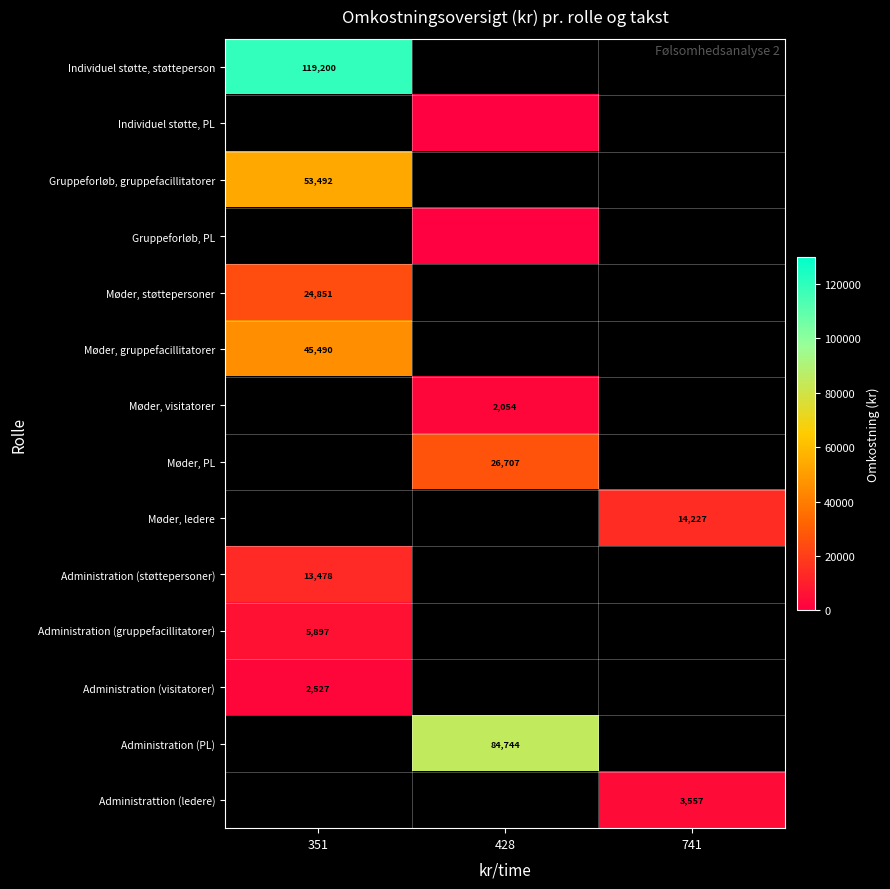

The Administration (støttepersoner) series shows 13478.0 at 351. True or false?

True